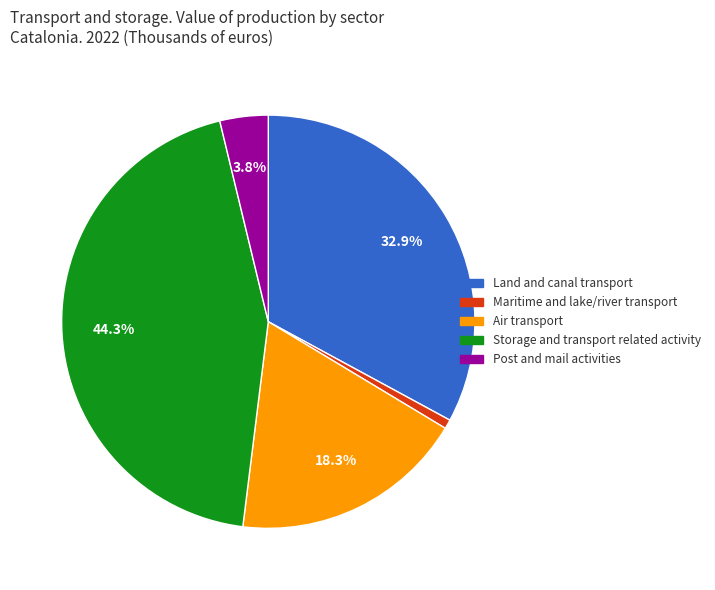

Is there a majority slice in this chart?

No